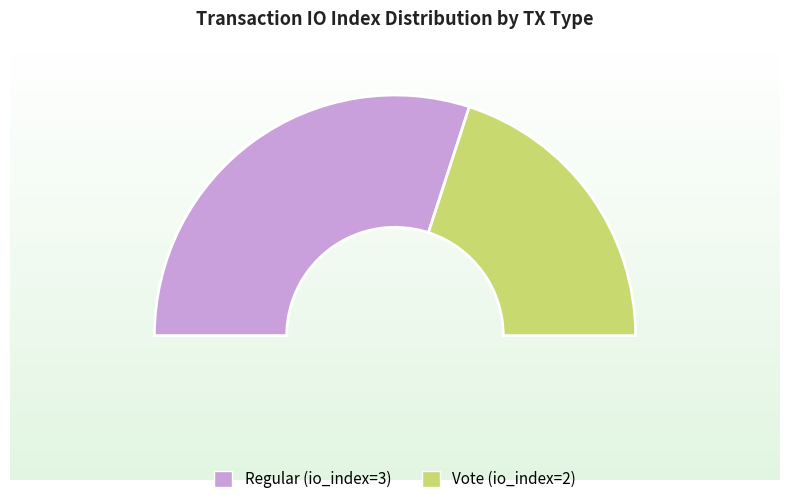

What percentage is the Vote (io_index=2) slice, to the nearest percent?

40%